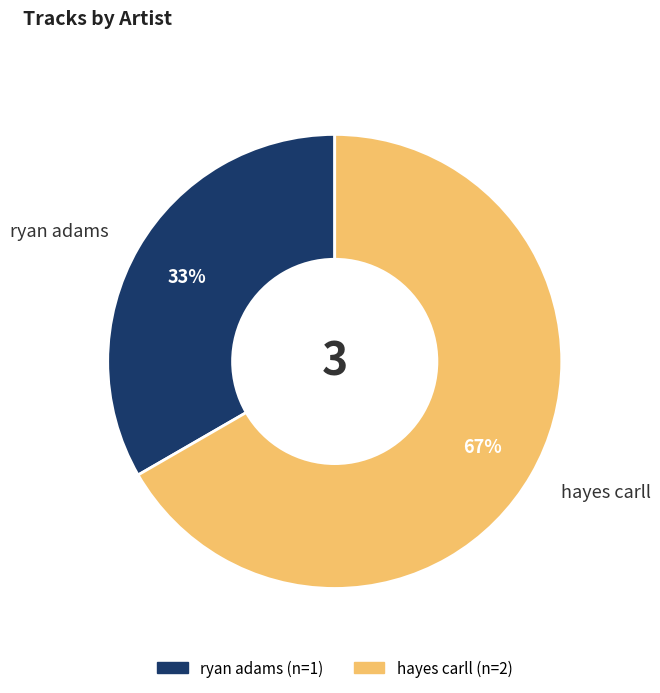

Which category has the smallest portion of the pie?

ryan adams